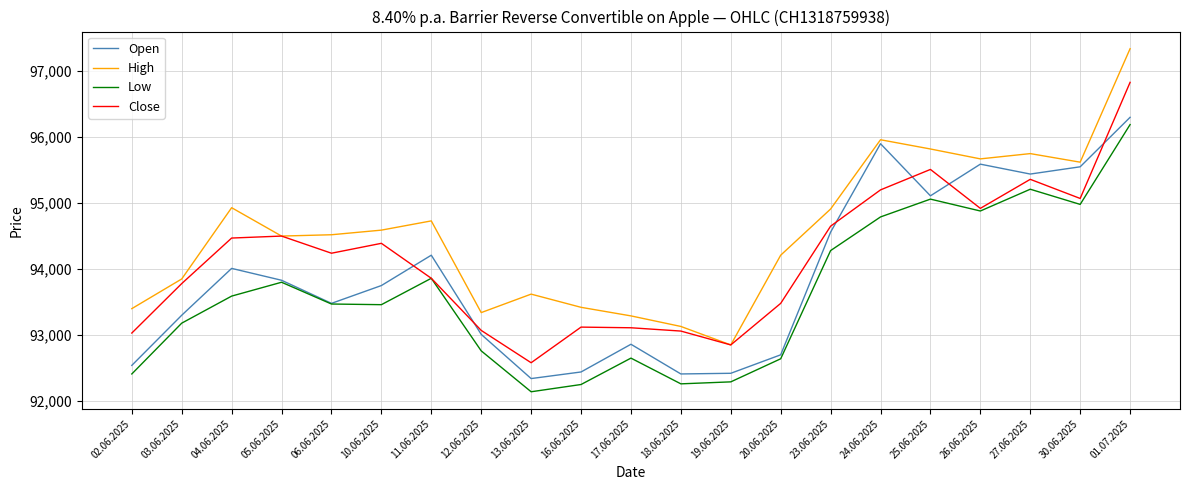

What position from the right is 19.06.2025?

9